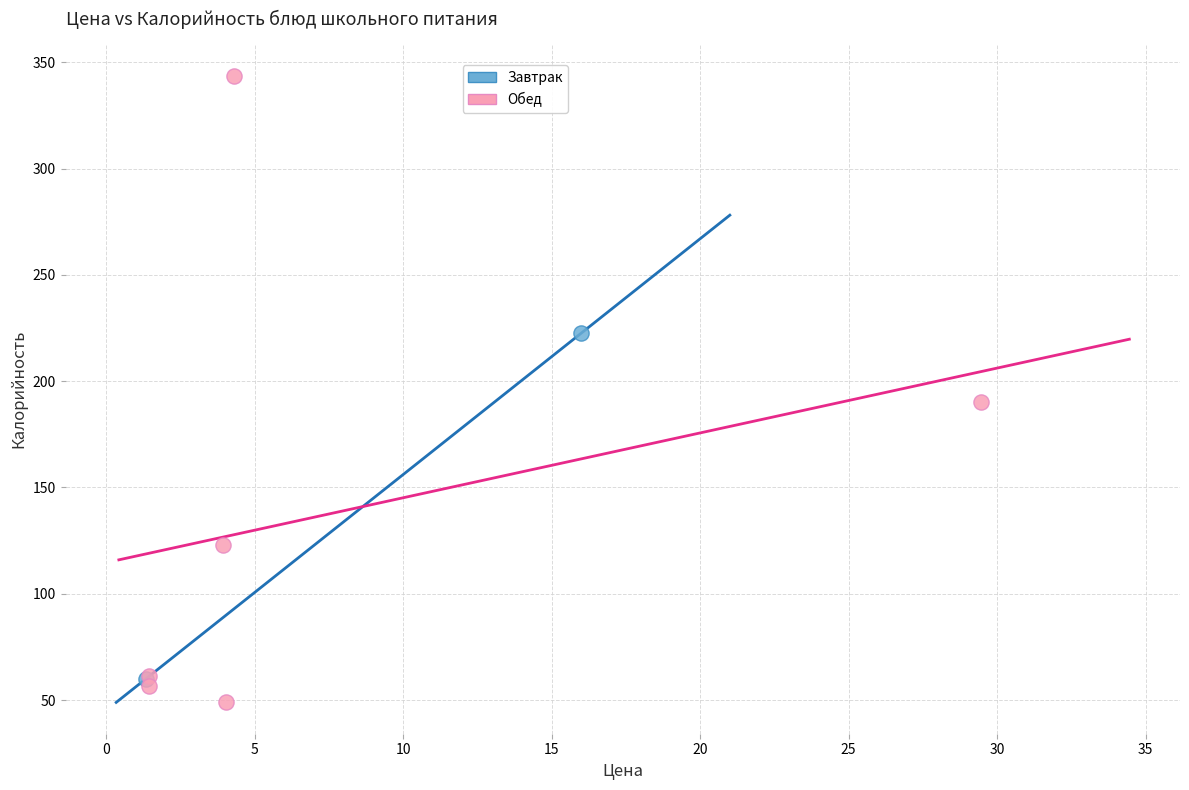

What are all the series names shown in the legend?

Завтрак, Обед